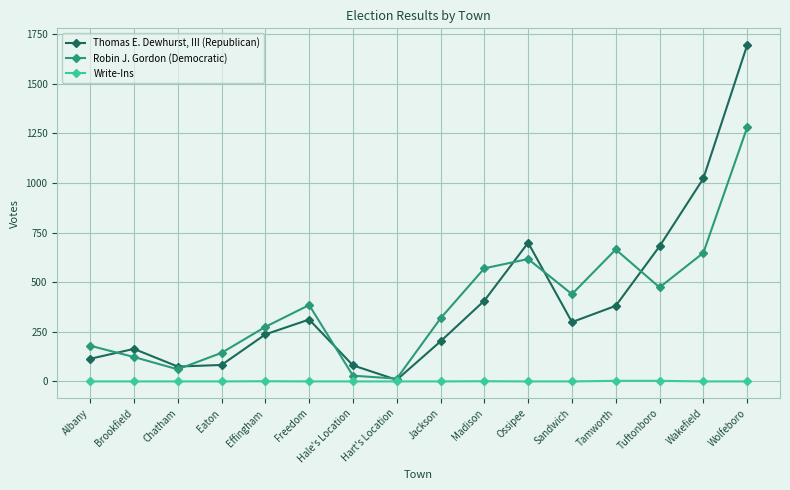

What is the average value of the Robin J. Gordon (Democratic) series?

389